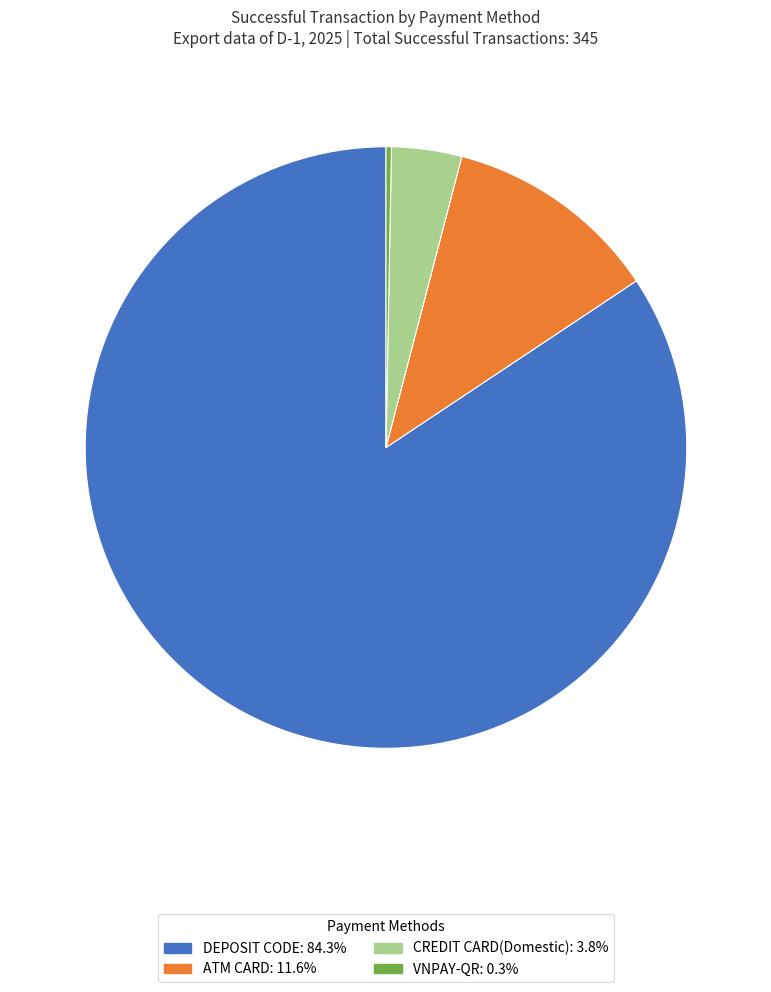

Is there any slice that represents more than half of the pie?

Yes